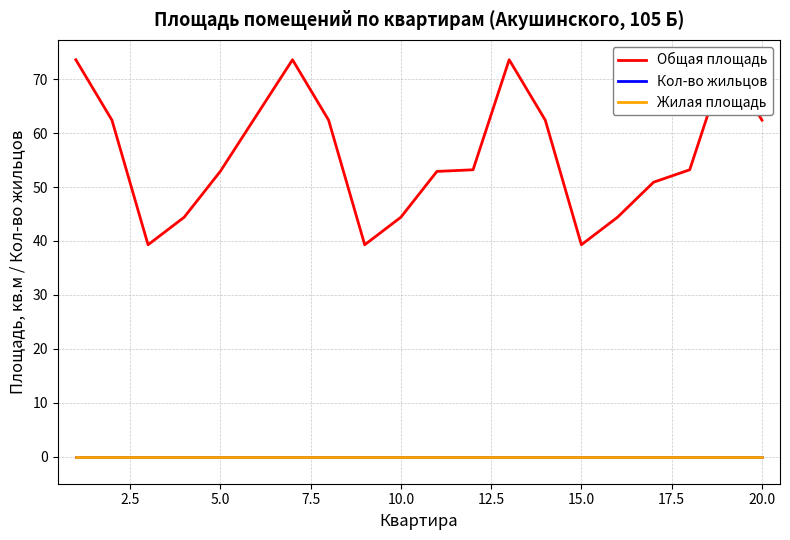

What is the total value across all series at 2.5?

62.4